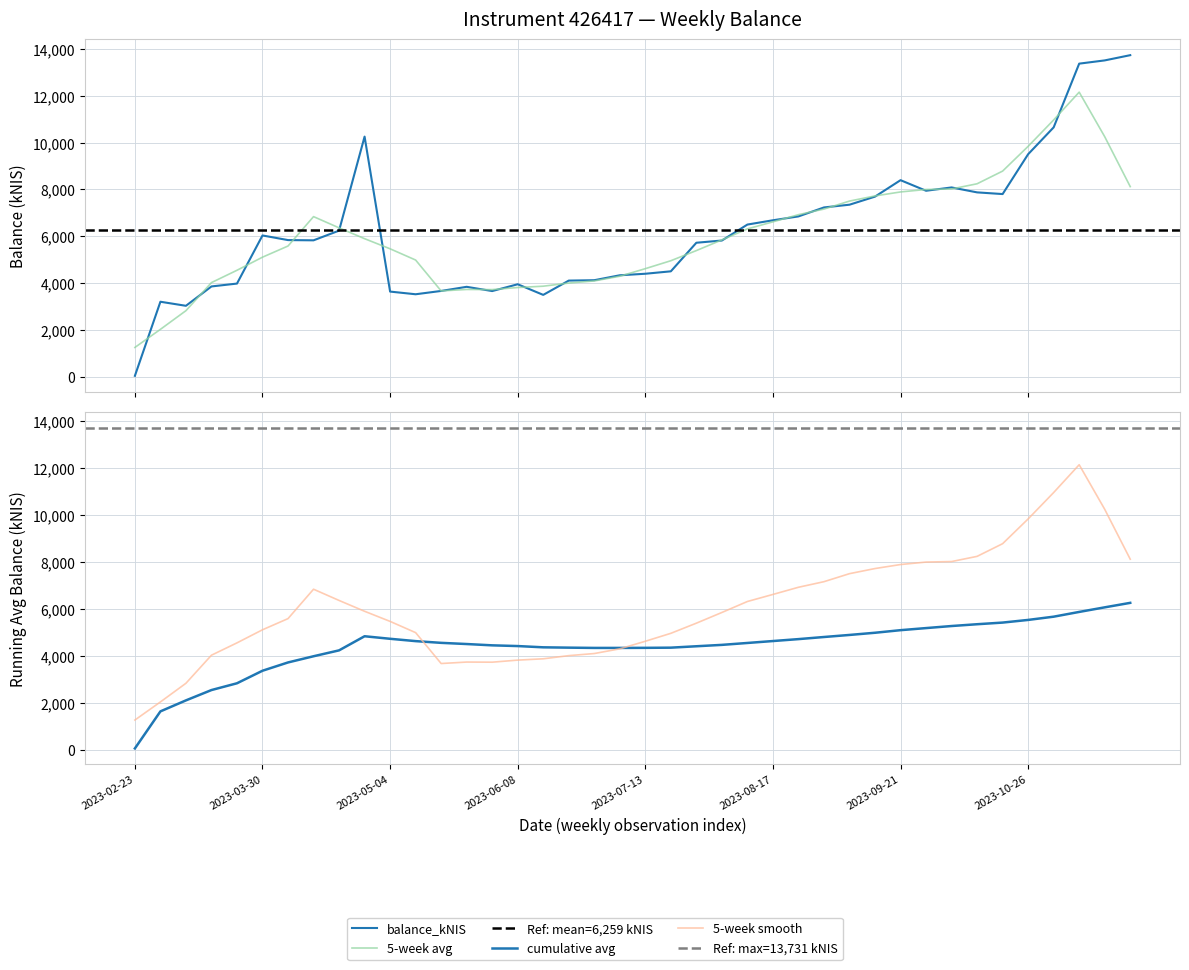

What is the difference between the values at 2023-09-07 and 2023-04-13?

1520.7